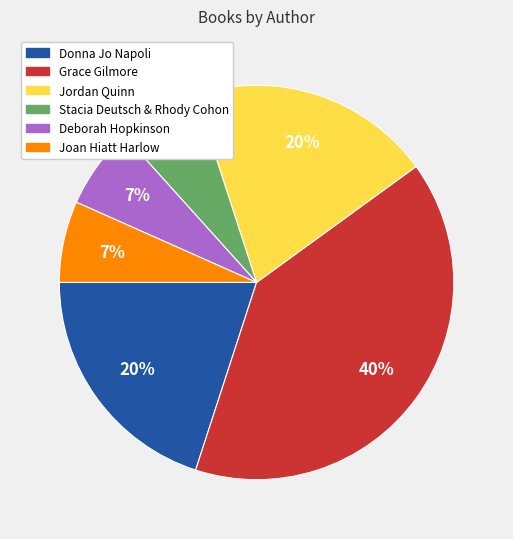

Which has a higher value, Stacia Deutsch & Rhody Cohon or Grace Gilmore?

Grace Gilmore